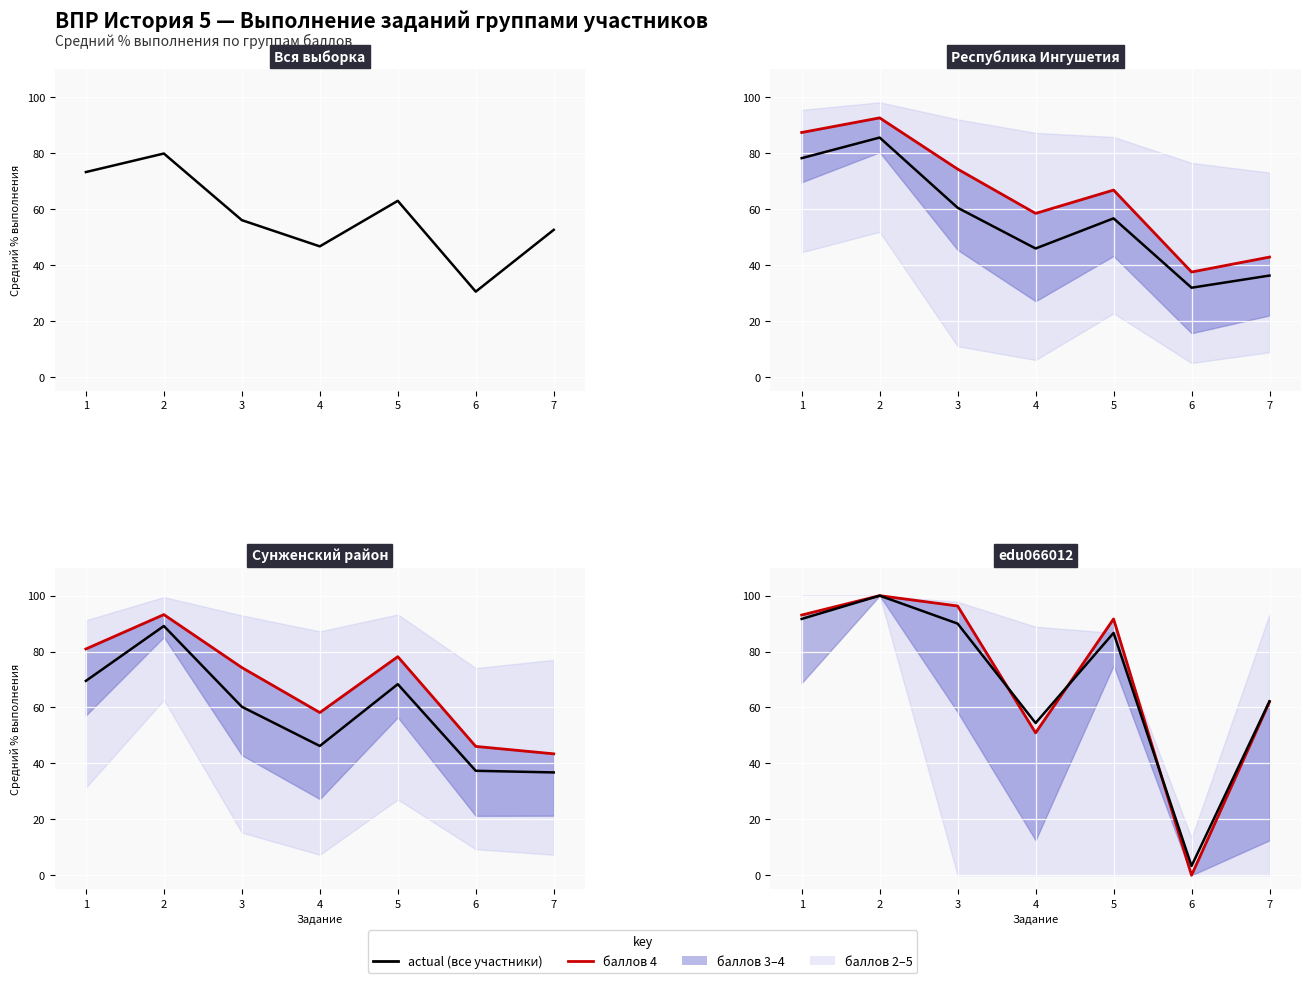

Which series ends up on top after the final intersection of баллов 4 (ур.4) and Все участники?

Все участники